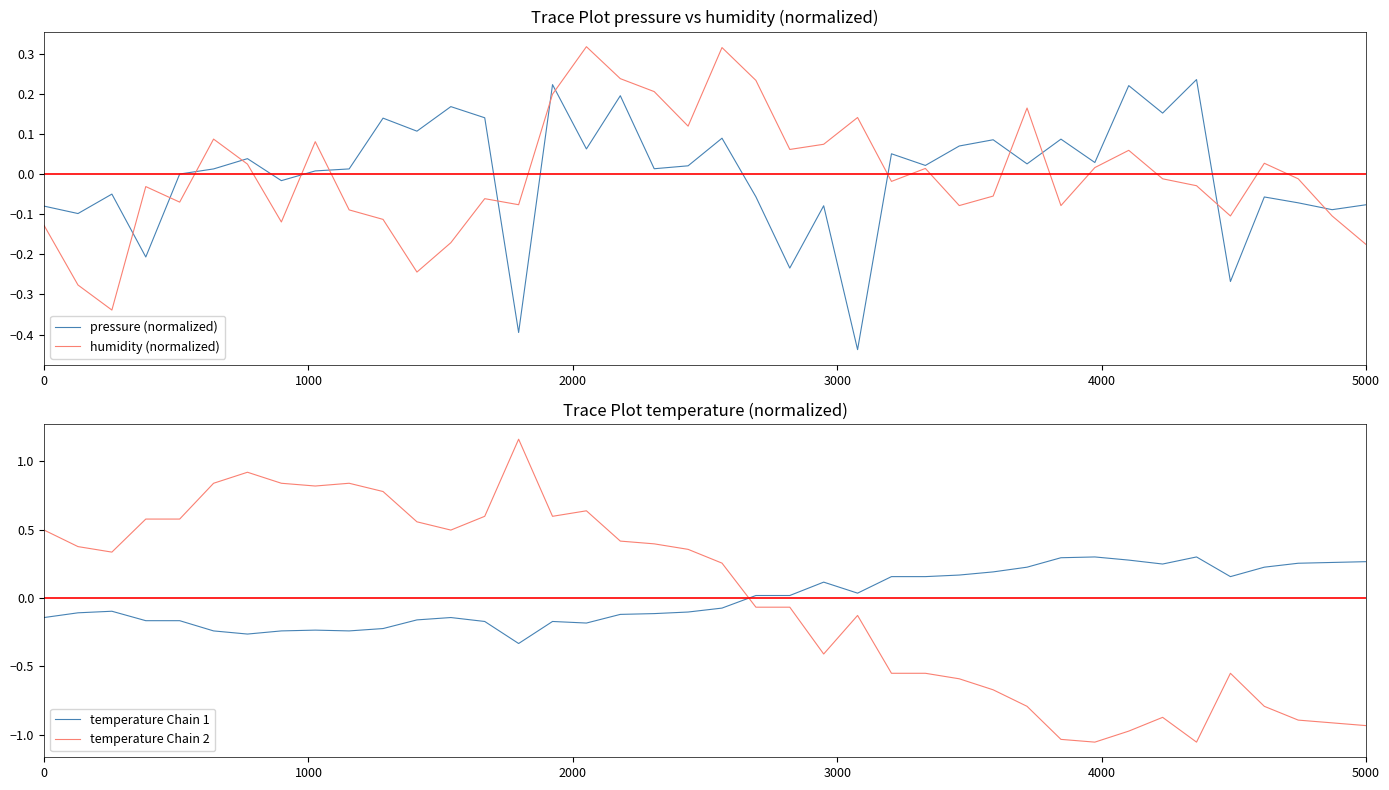

True or false: temperature Chain 1 has a value of -0.4 at 5000.

False